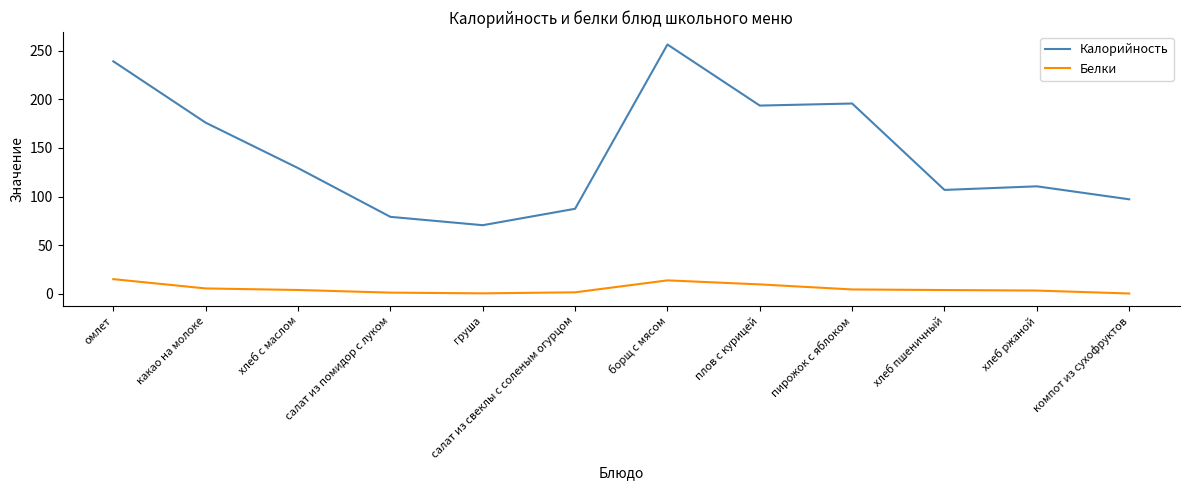

Which series changed the most between хлеб с маслом and борщ с мясом?

Калорийность